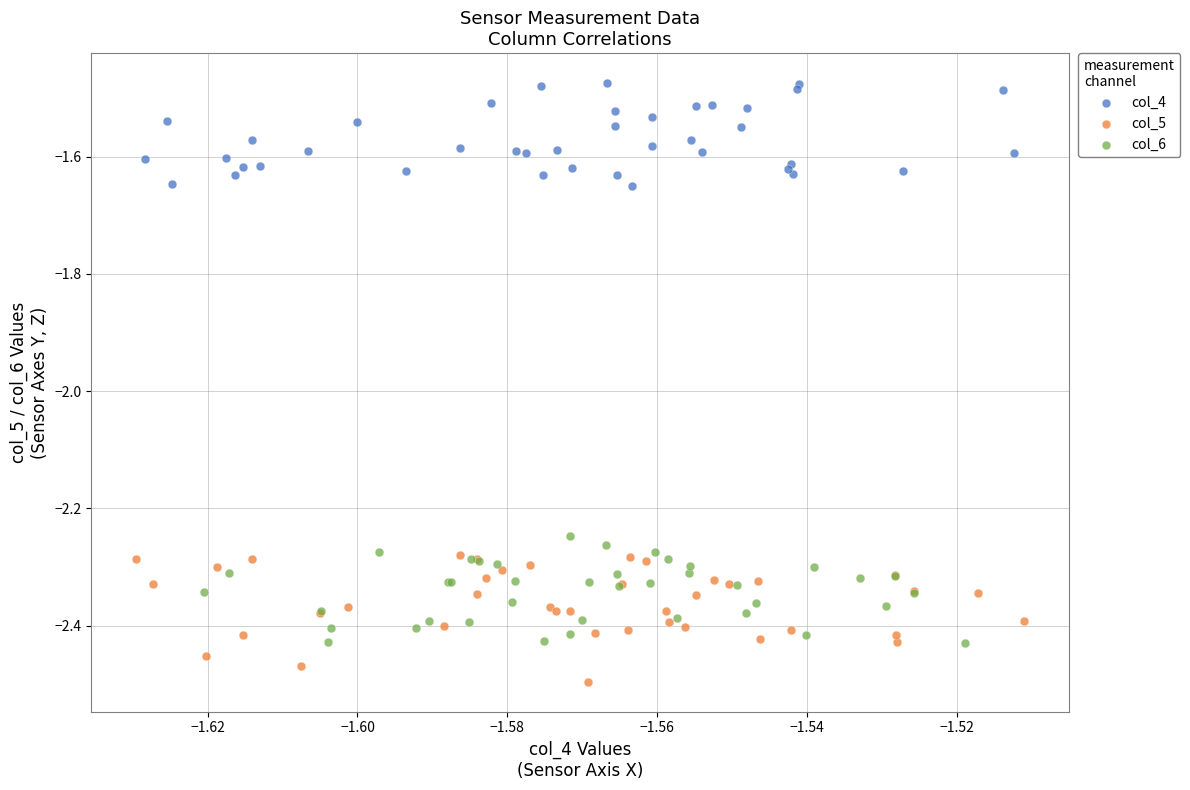

Which series contains the lowest Y value?

col_5